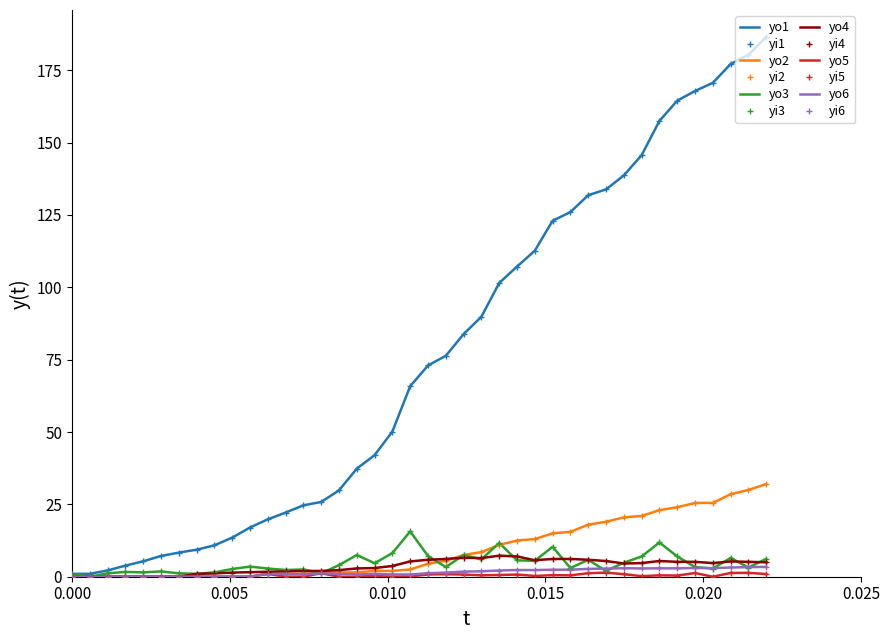

Reading left to right, list all the values displayed in this chart.

Total Casos: 1.0	1.0	2.2	3.8	5.3	7.2	8.3	9.3	10.8	13.5	17.0	19.8	22.2	24.7	25.8	29.8	37.3	42.0	50.2	65.8	73.0	76.3	83.8	89.8	101.5	107.2	112.7	123.0	126.0	131.8	133.8	138.7	145.7	157.5	164.5	167.8	170.7	177.2	180.3	186.5
Total Mortes: 0.0	0.0	0.0	0.0	0.0	0.0	0.0	0.0	0.0	0.0	0.0	1.0	1.0	1.0	1.5	1.5	1.5	2.0	2.0	2.5	4.5	5.5	7.5	8.5	11.0	12.5	13.0	15.0	15.5	18.0	19.0	20.5	21.0	23.0	24.0	25.5	25.5	28.5	30.0	32.0
Casos do Dia: 1.0	0.0	1.2	1.7	1.5	1.8	1.2	1.0	1.5	2.7	3.5	2.8	2.3	2.5	1.2	4.0	7.5	4.7	8.2	15.7	7.2	3.3	7.5	6.0	11.7	5.7	5.5	10.3	3.0	5.8	2.0	4.8	7.0	11.8	7.0	3.3	2.8	6.5	3.2	6.2
Media Movel Casos 7 dias: 0.0	0.0	0.0	0.0	0.0	0.0	0.0	1.0	1.1	1.4	1.6	1.7	1.9	2.0	2.0	2.3	2.9	3.0	3.7	5.3	5.9	6.1	6.6	6.4	7.3	7.0	5.7	6.1	6.1	5.9	5.4	4.6	4.7	5.4	5.1	5.1	4.7	5.3	5.1	5.0
Letalidade do Dia: 0.0	0.0	0.0	0.0	0.0	0.0	0.0	0.0	0.0	0.0	0.0	1.0	0.0	0.0	1.2	0.0	0.0	0.3	0.0	0.1	0.8	0.9	0.8	0.5	0.6	0.8	0.3	0.5	0.5	1.2	1.4	0.9	0.2	0.5	0.4	1.3	0.0	1.3	1.3	0.9
Letalidade Acumulada: 0.0	0.0	0.0	0.0	0.0	0.0	0.0	0.0	0.0	0.0	0.0	1.0	0.9	0.8	1.2	1.0	0.8	0.9	0.8	0.8	1.2	1.4	1.8	1.9	2.1	2.3	2.3	2.4	2.4	2.7	2.8	2.9	2.9	2.9	2.9	3.0	3.0	3.2	3.3	3.4